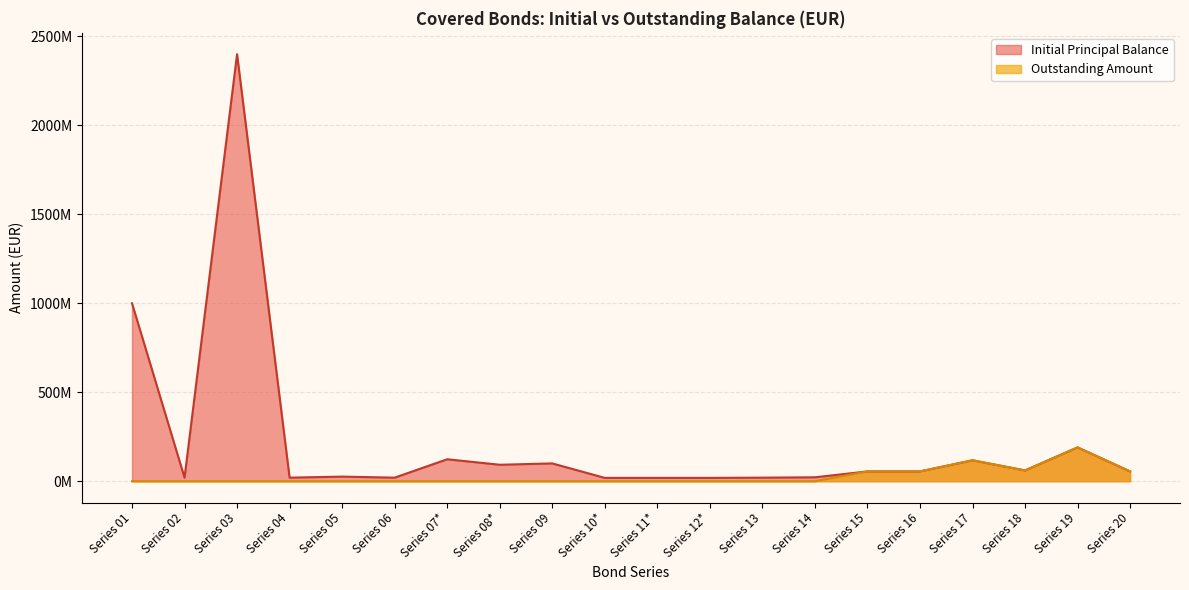

Which series has the widest spread of values?

Initial Principal Balance